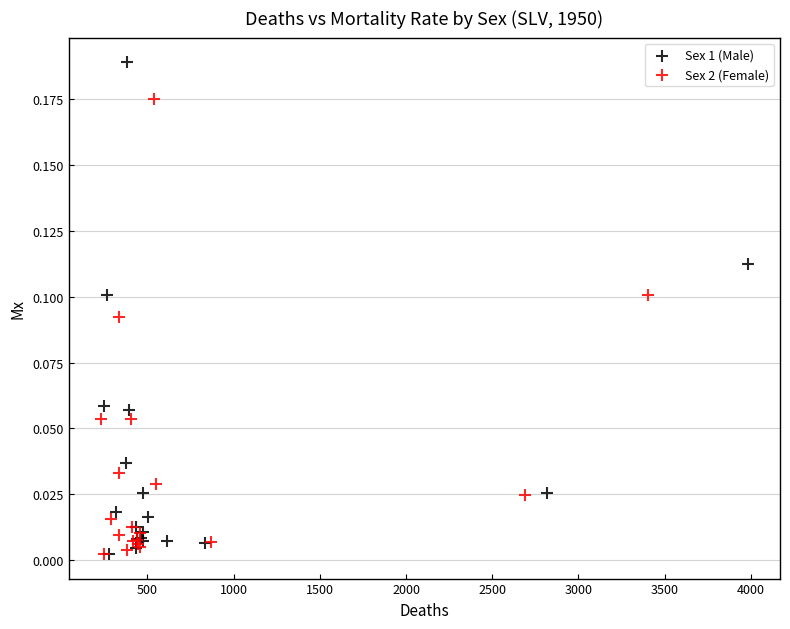

Which series has the widest spread of Y values?

Sex 1 (Male)